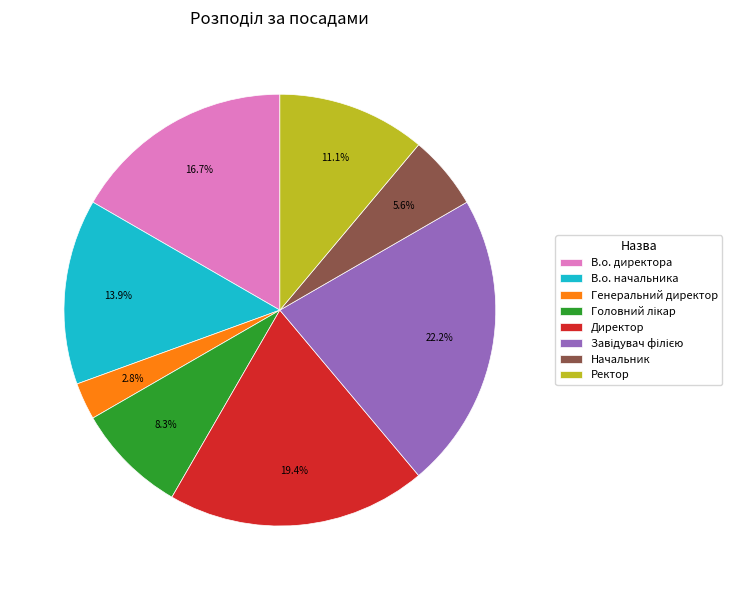

Is Генеральний директор the majority of the pie?

No